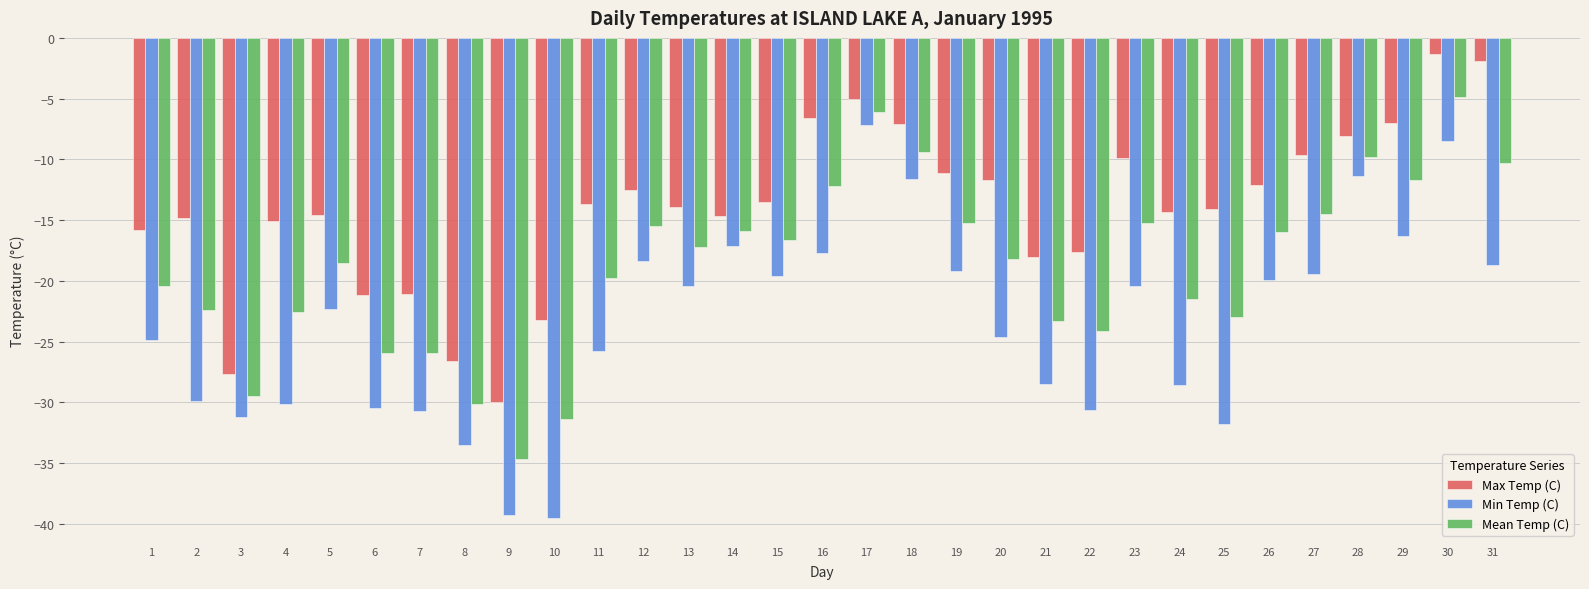

List the series in order of their peak value, lowest first.

Min Temp (C), Mean Temp (C), Max Temp (C)